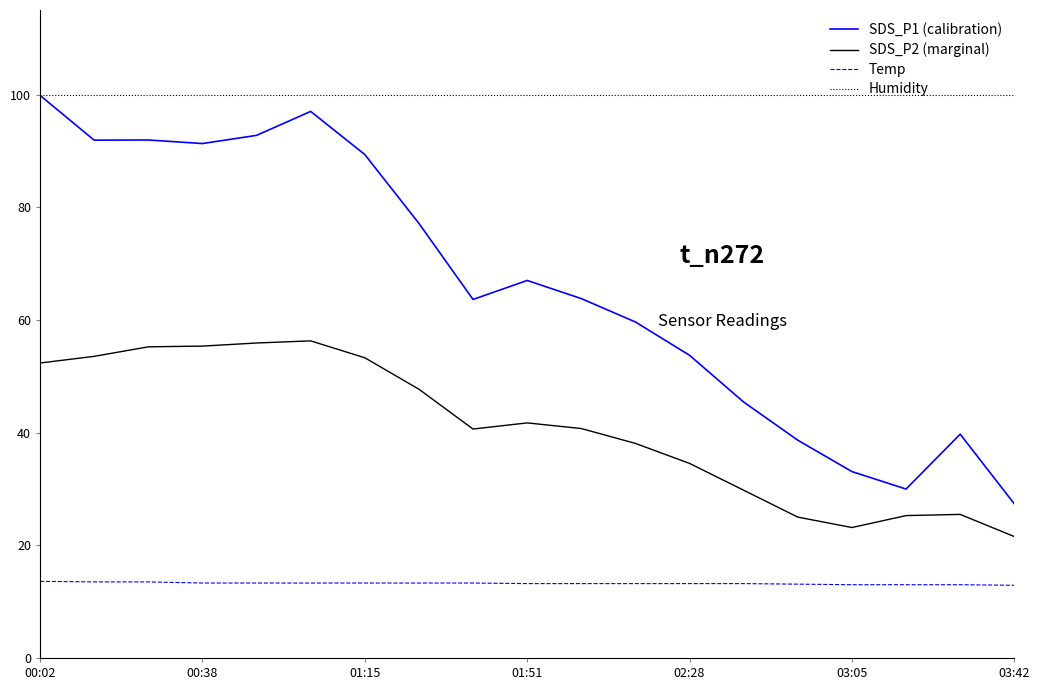

What position from the right is 00:02?

19